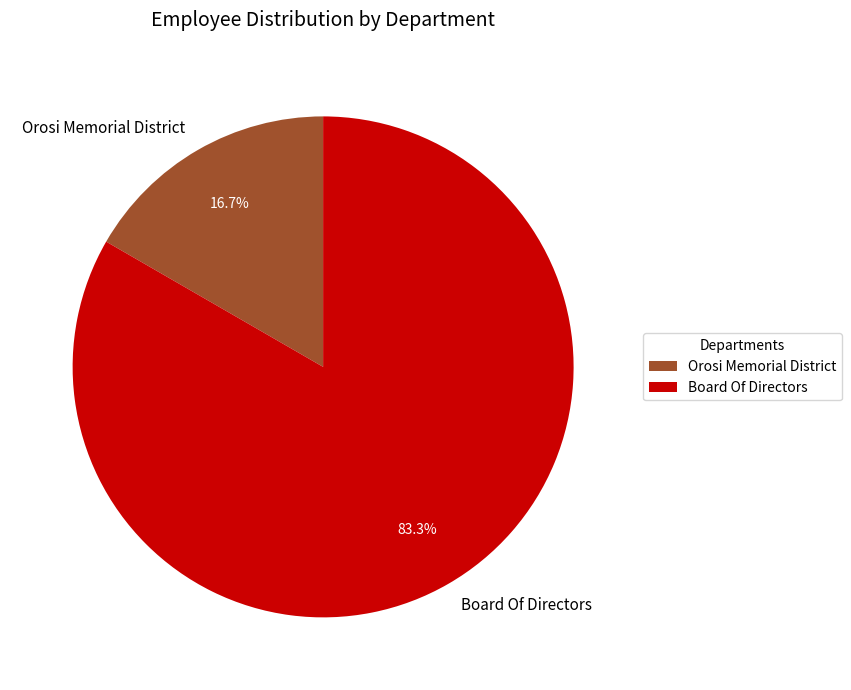

Is Orosi Memorial District the majority of the pie?

No